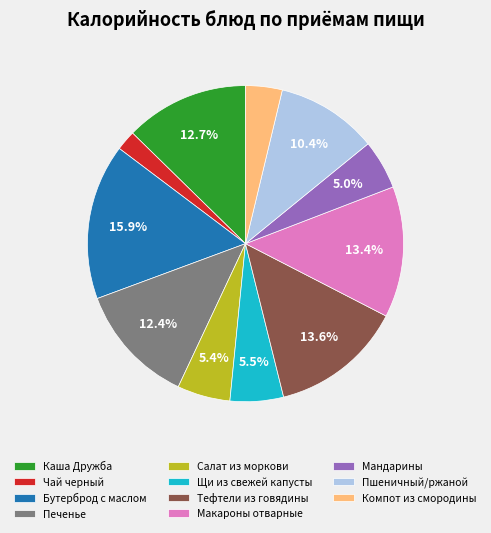

Which has a higher value, Щи из свежей капусты or Каша Дружба?

Каша Дружба